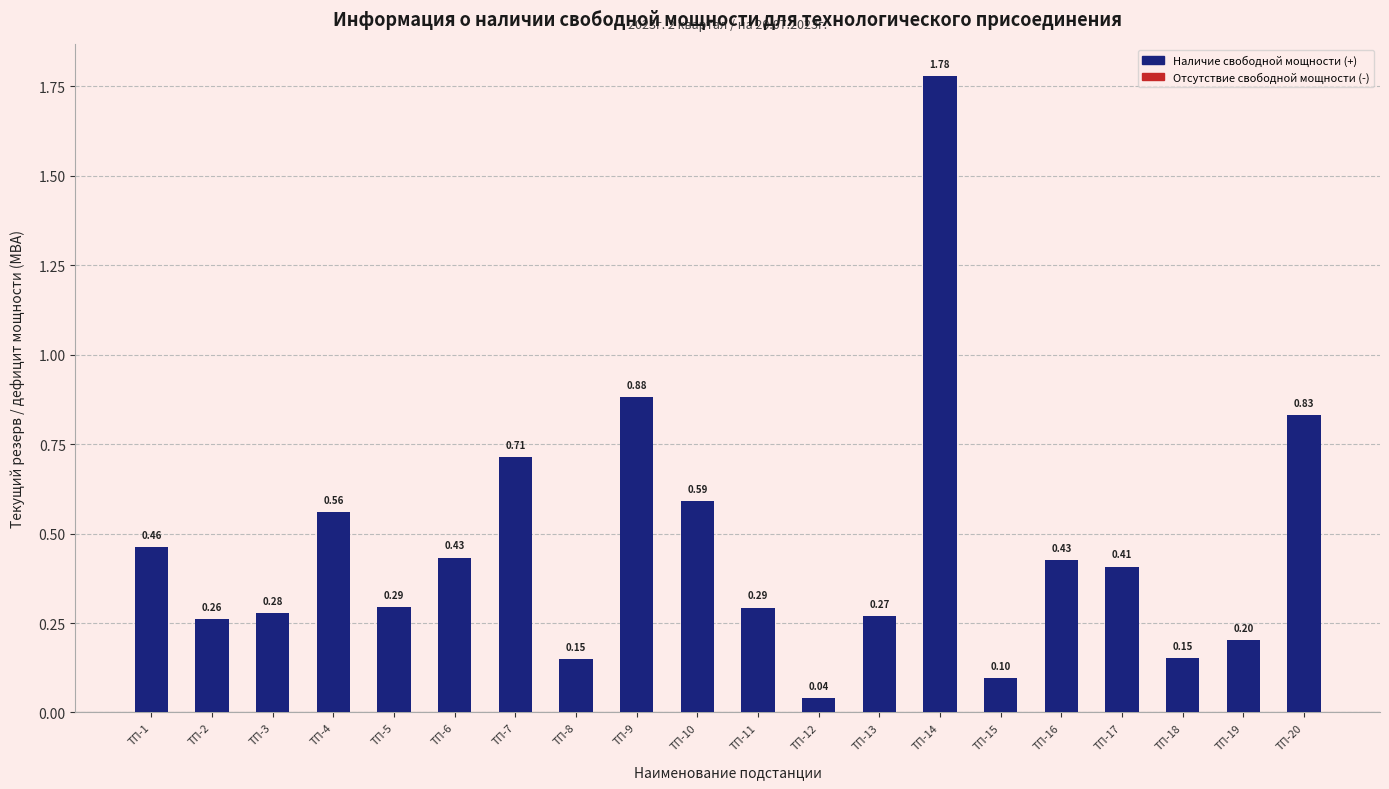

Between ТП-2 and ТП-14, which is larger?

ТП-14